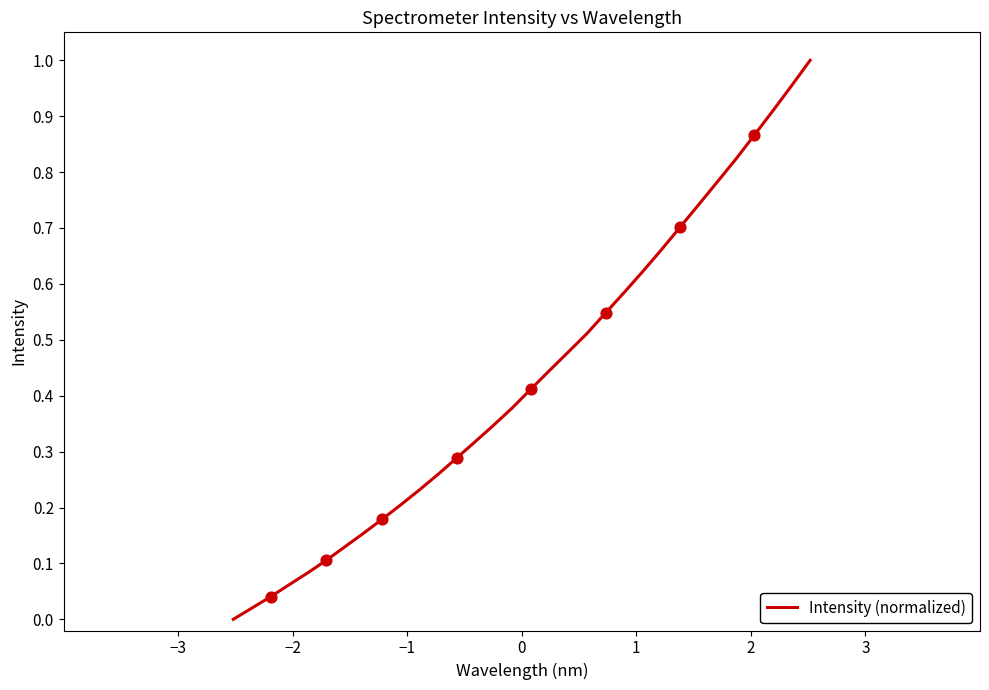

Does the chart have visible grid lines?

No